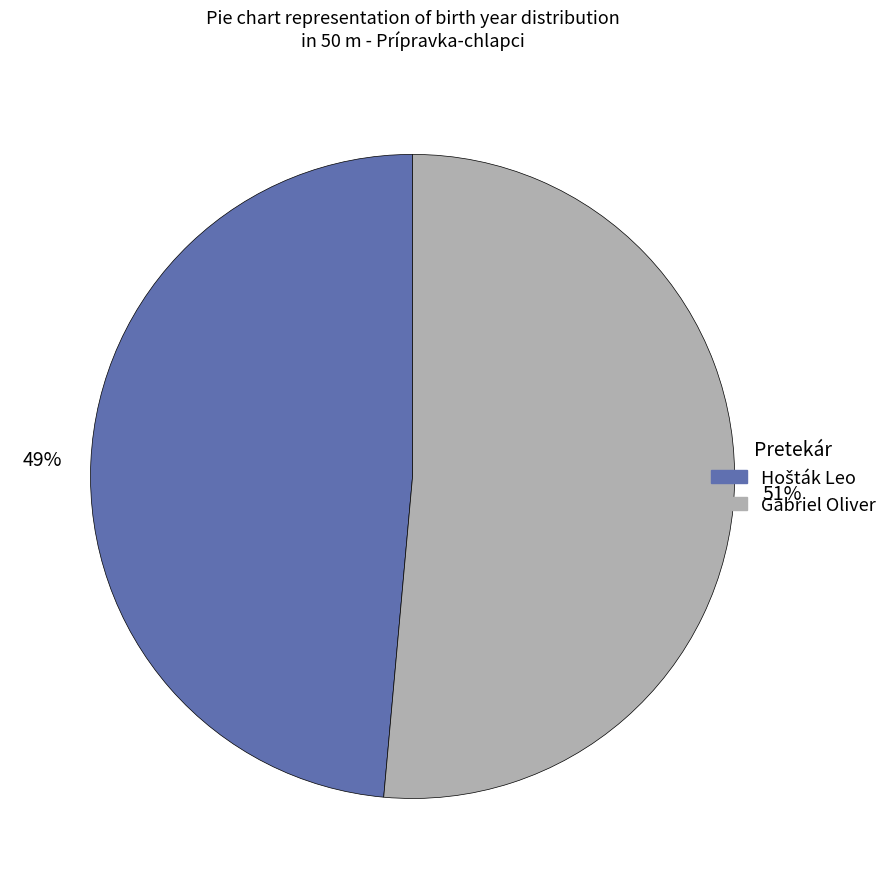

Is there any slice that represents more than half of the pie?

Yes